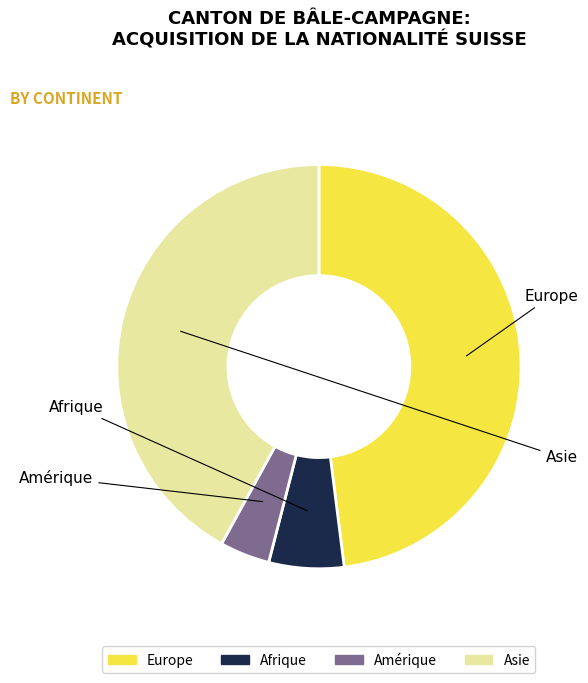

Does any single category account for the majority?

No